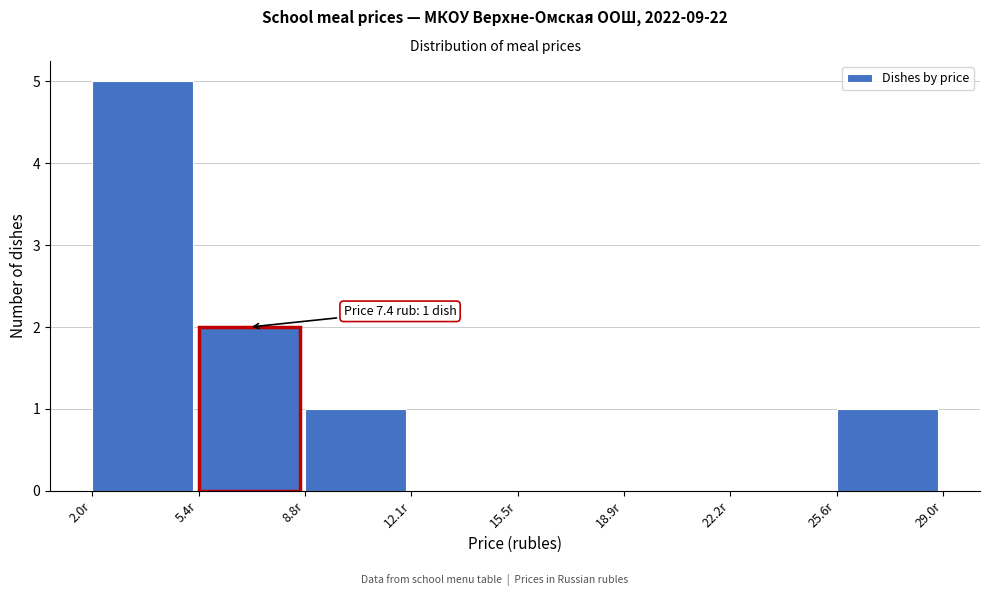

Which range on the x-axis has the tallest bar?

2.0 to 5.5